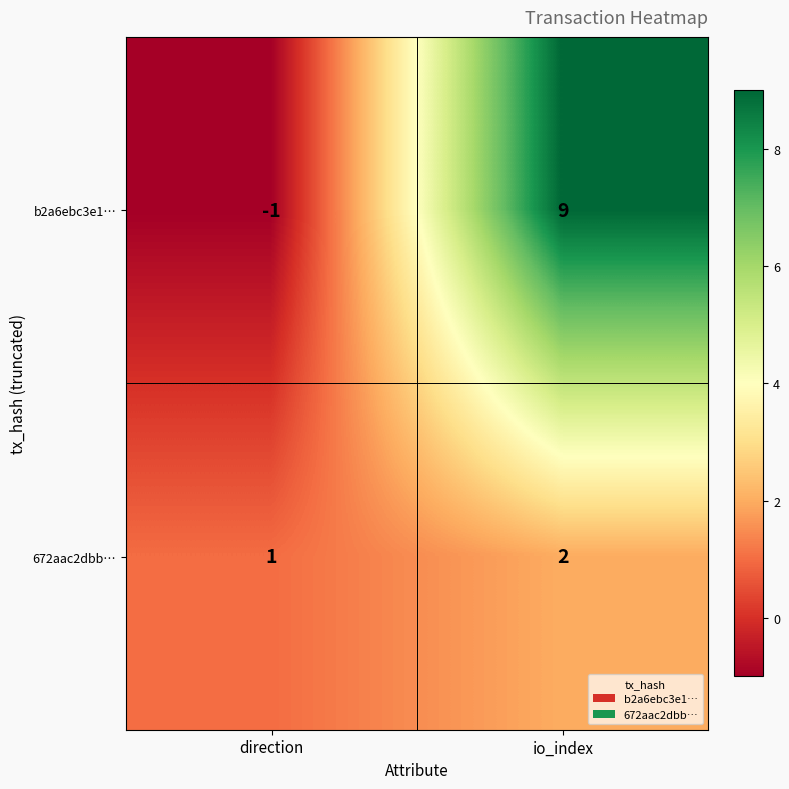

The value of 672aac2dbb… at io_index is 1. True or false?

False